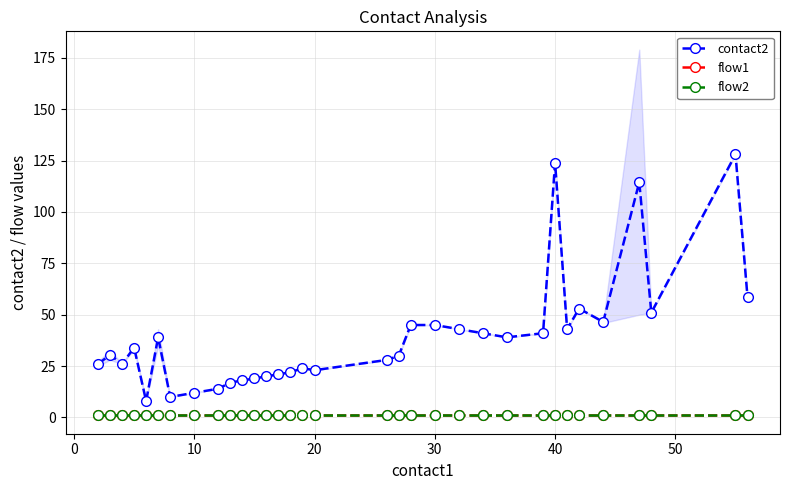

Which has a higher value, 13 or 14?

14